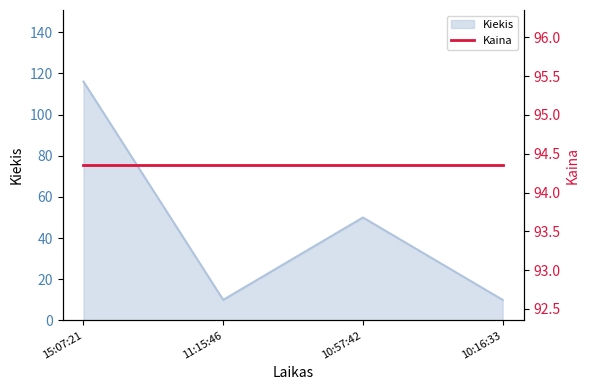

What position from the right is 10:57:42?

2